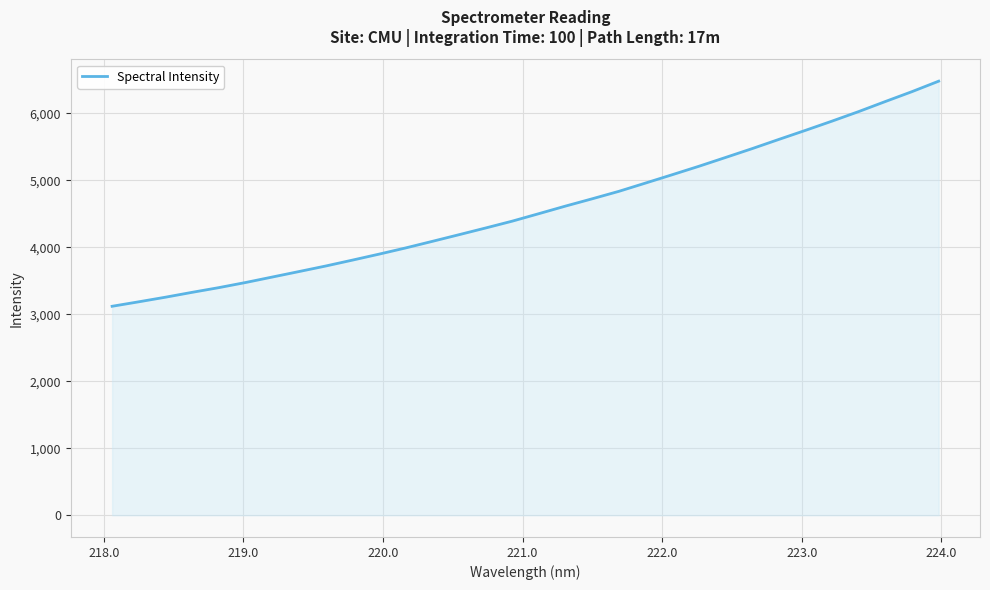

What is the minimum value shown in the chart?

3118.9